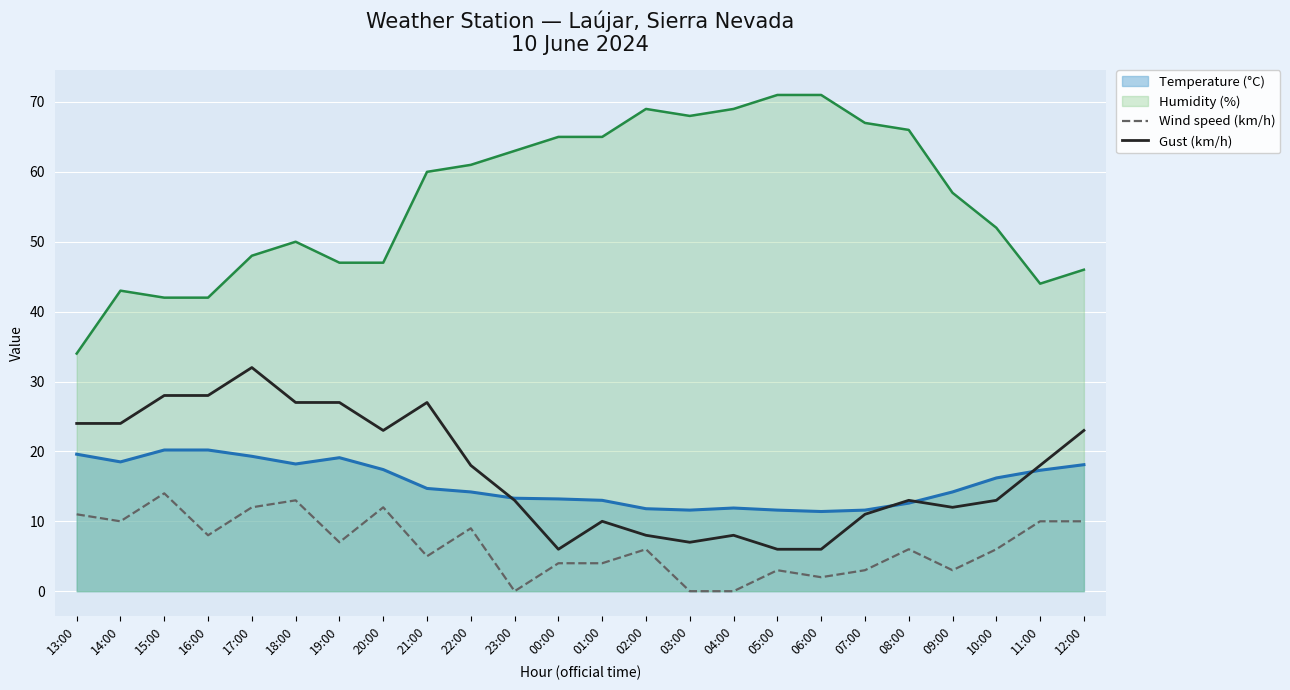

List the labels in order of Gust (km/h) value, smallest first.

00:00, 05:00, 06:00, 03:00, 02:00, 04:00, 01:00, 07:00, 09:00, 23:00, 08:00, 10:00, 22:00, 11:00, 20:00, 12:00, 13:00, 14:00, 18:00, 19:00, 21:00, 15:00, 16:00, 17:00